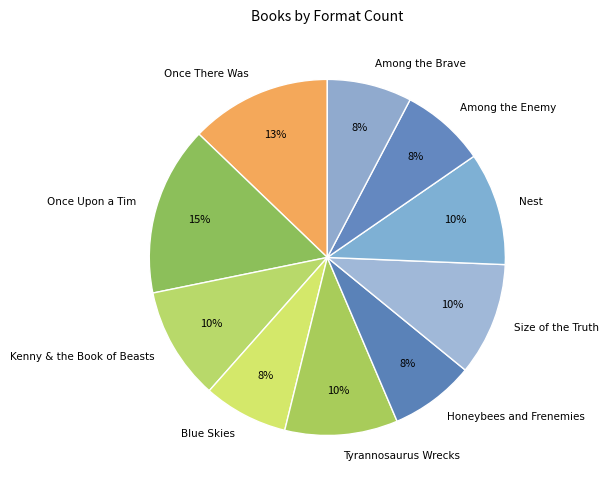

Is it true that Nest is 16% of the pie?

False